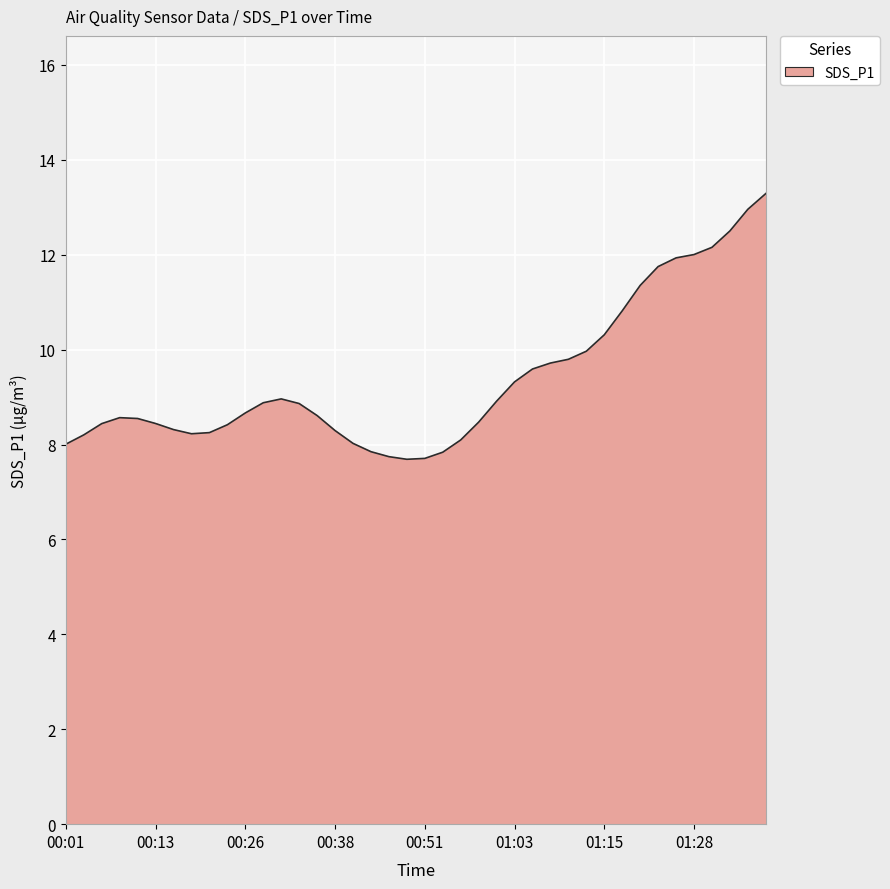

What is the average value?

9.4